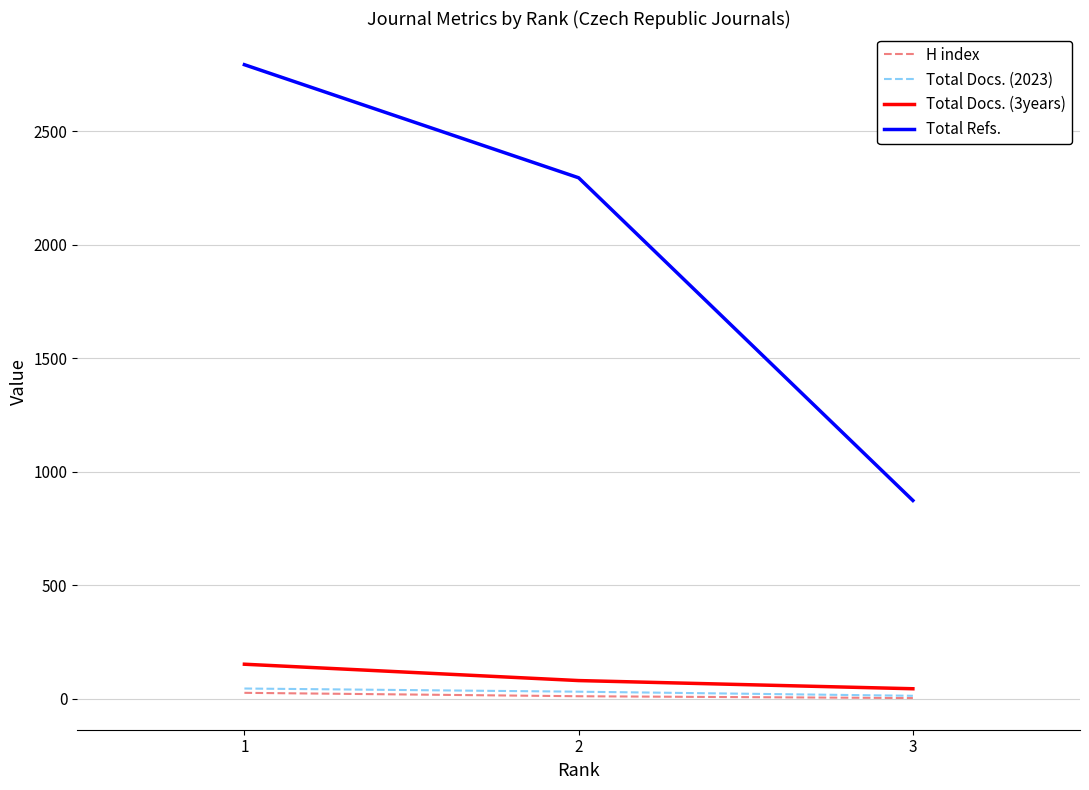

How many Total Docs. (3years) values are between 45 and 153?

3